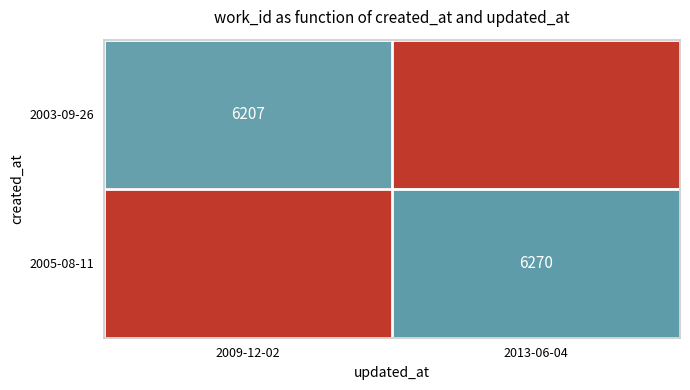

True or false: 2003-09-26 has a value of 6207 at 2009-12-02.

True